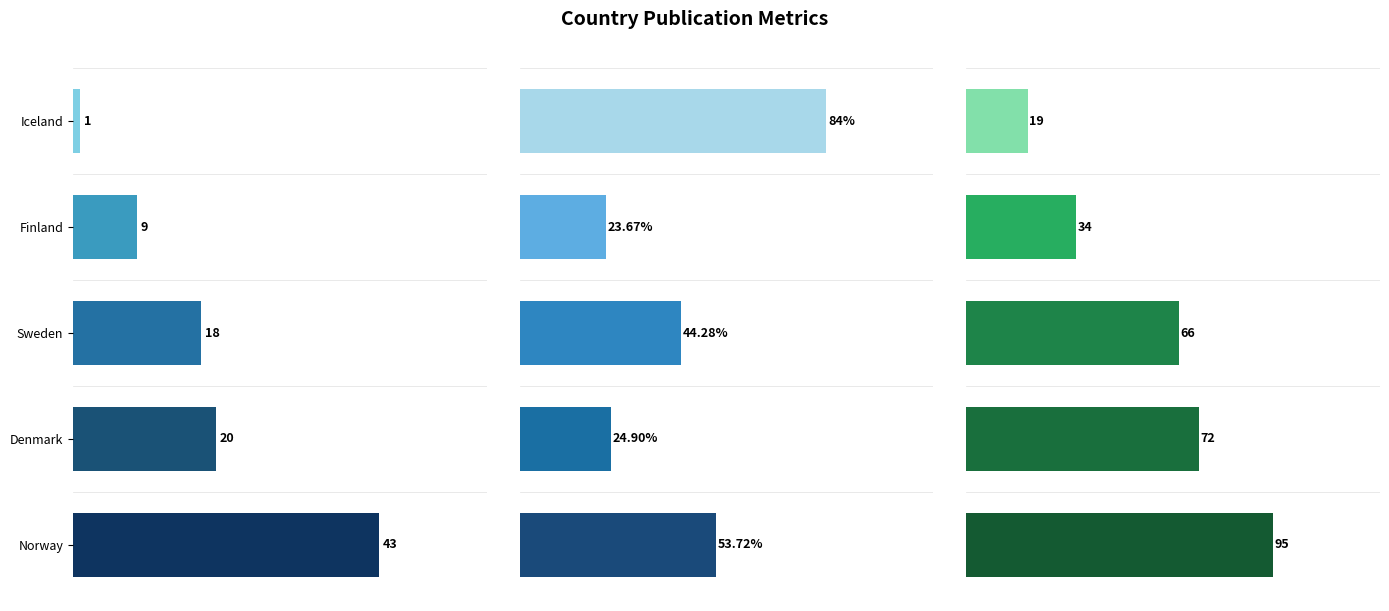

Where is Citations per document nearest to the value 53?

Norway